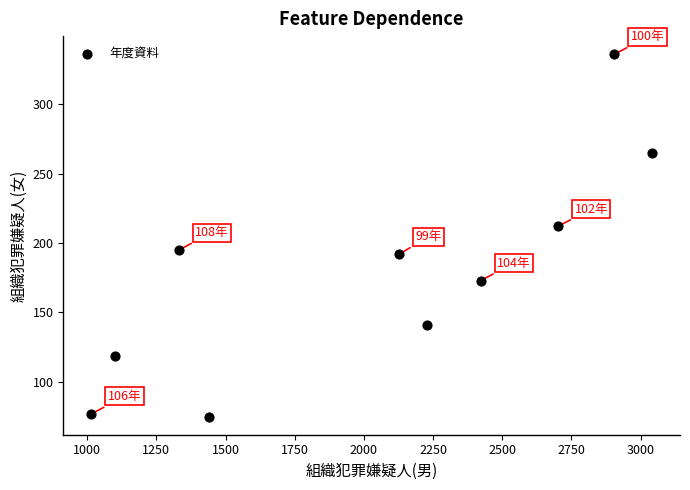

What Y value in the scatter plot is closest to 205?

212